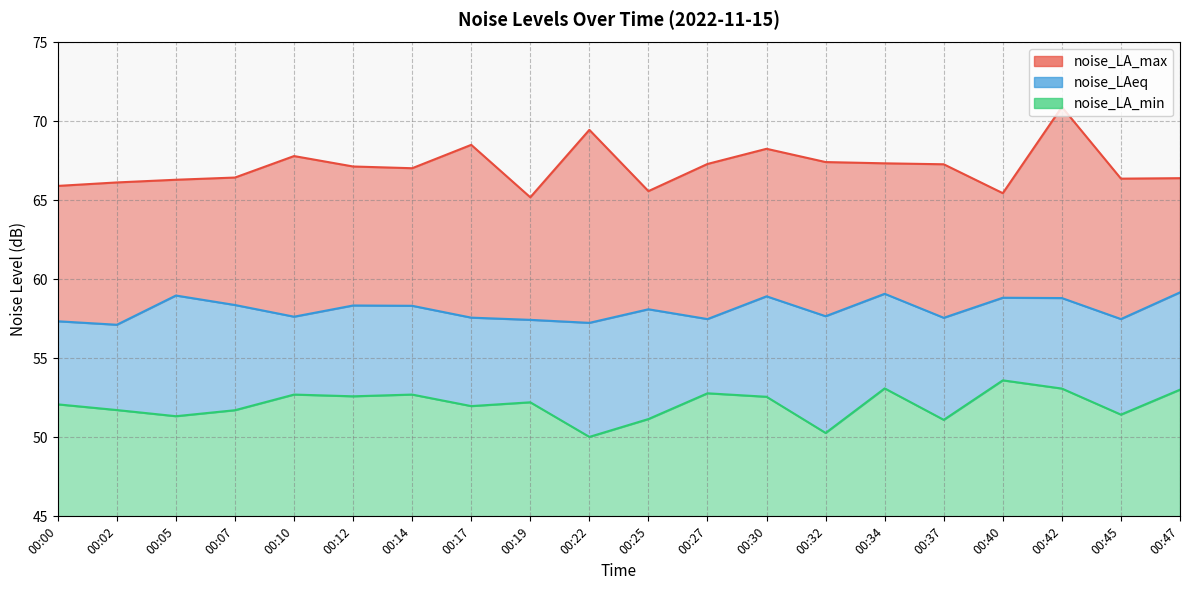

Reading left to right, extract all data points from this chart.

noise_LA_max: 65.9	66.1	66.3	66.5	67.8	67.2	67.0	68.5	65.2	69.5	65.6	67.3	68.3	67.4	67.3	67.3	65.5	70.9	66.4	66.4
noise_LAeq: 57.4	57.1	59.0	58.4	57.6	58.4	58.3	57.6	57.4	57.2	58.1	57.5	58.9	57.7	59.1	57.6	58.8	58.8	57.5	59.2
noise_LA_min: 52.1	51.7	51.3	51.7	52.7	52.6	52.7	52.0	52.2	50.0	51.2	52.8	52.6	50.3	53.1	51.1	53.6	53.1	51.4	53.0